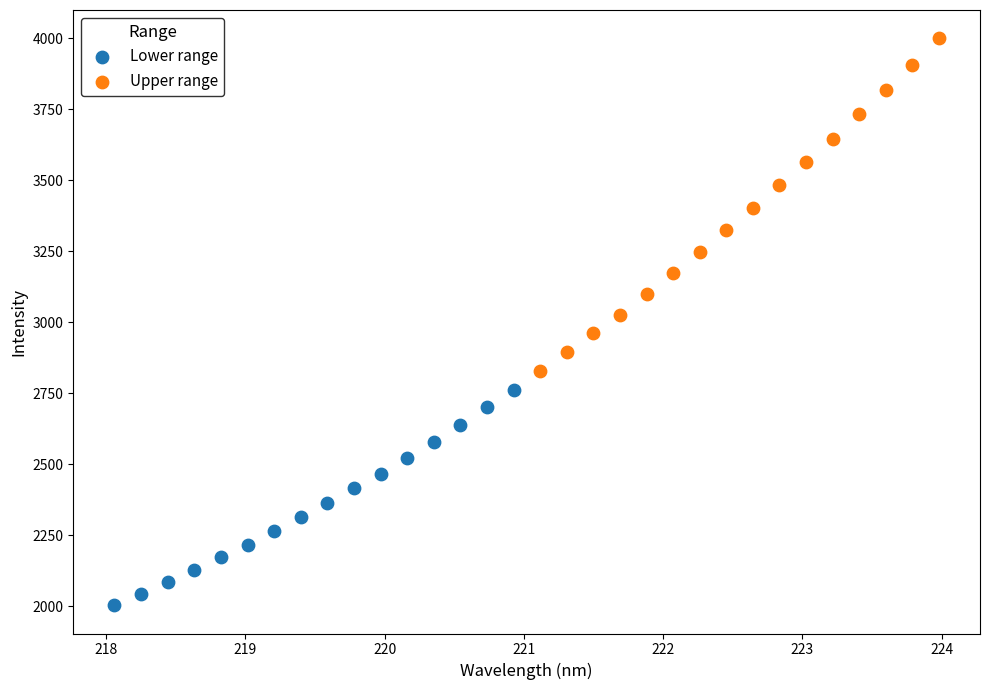

What are all the series names shown in the legend?

Lower range, Upper range